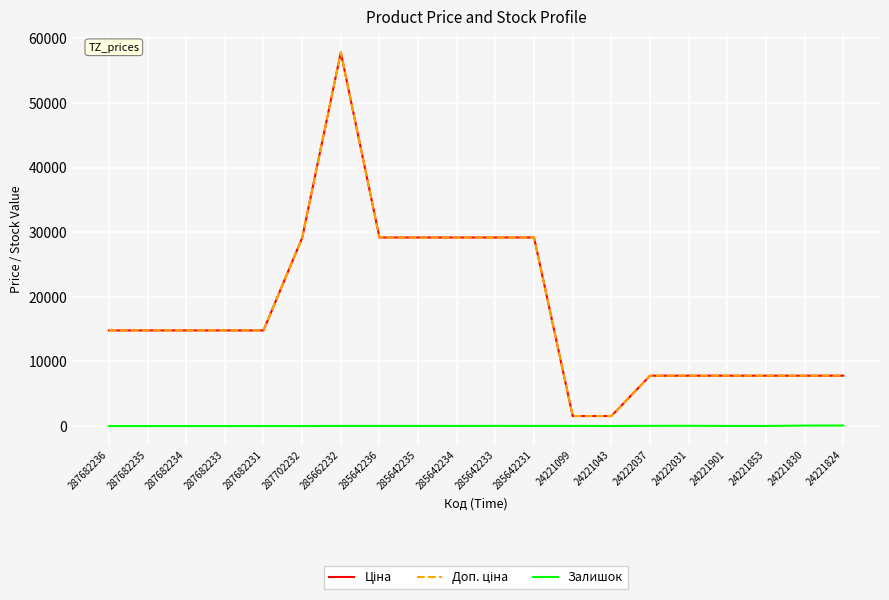

The Залишок series shows 0.0 at 287682234. True or false?

True